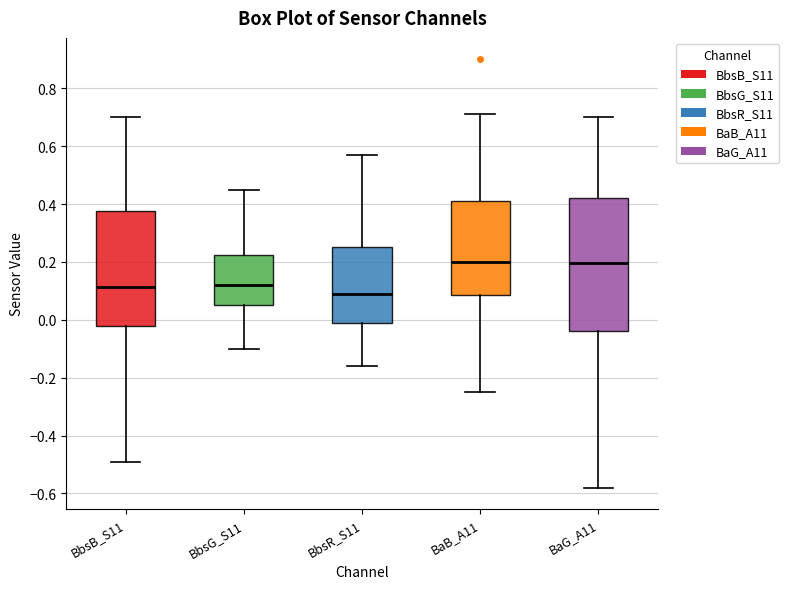

Reading left to right, transcribe this box plot: for each box, give where its median line is, the range the box spans, and where its two whiskers end, as read against the y-axis. The values are not printed on the chart, so give them approximately, as read against the axis.

BbsB_S11: median 0.12, box -0.02 to 0.38, whiskers -0.48 to 0.70
BbsG_S11: median 0.12, box 0.06 to 0.22, whiskers -0.10 to 0.46
BbsR_S11: median 0.10, box 0.00 to 0.26, whiskers -0.16 to 0.58
BaB_A11: median 0.20, box 0.08 to 0.42, whiskers -0.24 to 0.72
BaG_A11: median 0.20, box -0.04 to 0.42, whiskers -0.58 to 0.70